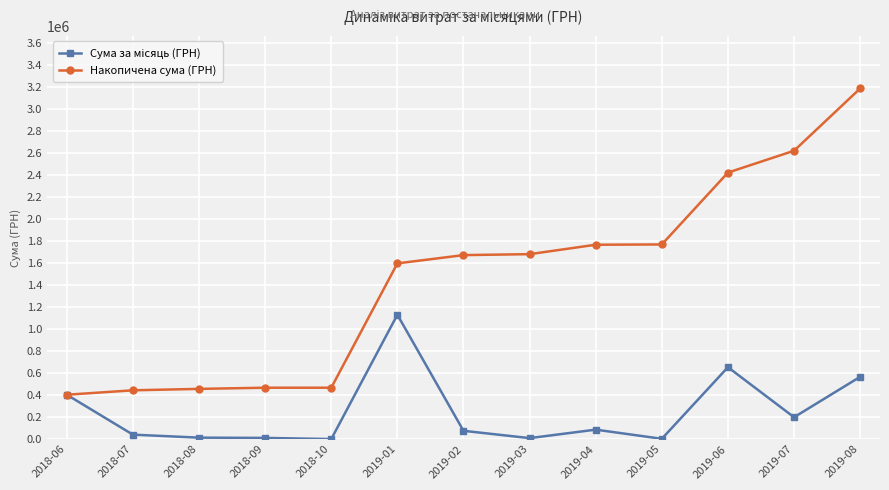

What is the lowest value of the Накопичена сума (ГРН) series?

403353.0